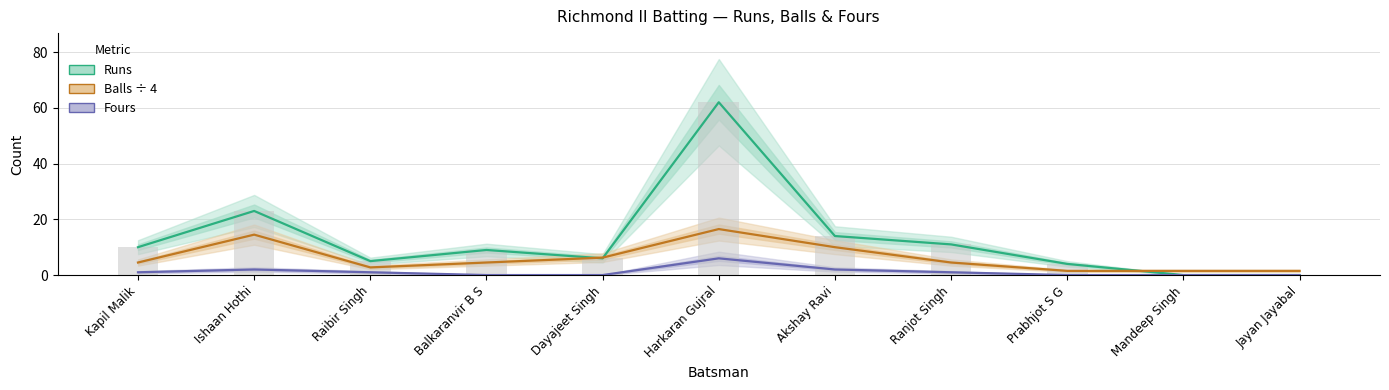

Where is Balls ÷ 4 nearest to the value 9?

Akshay Ravi